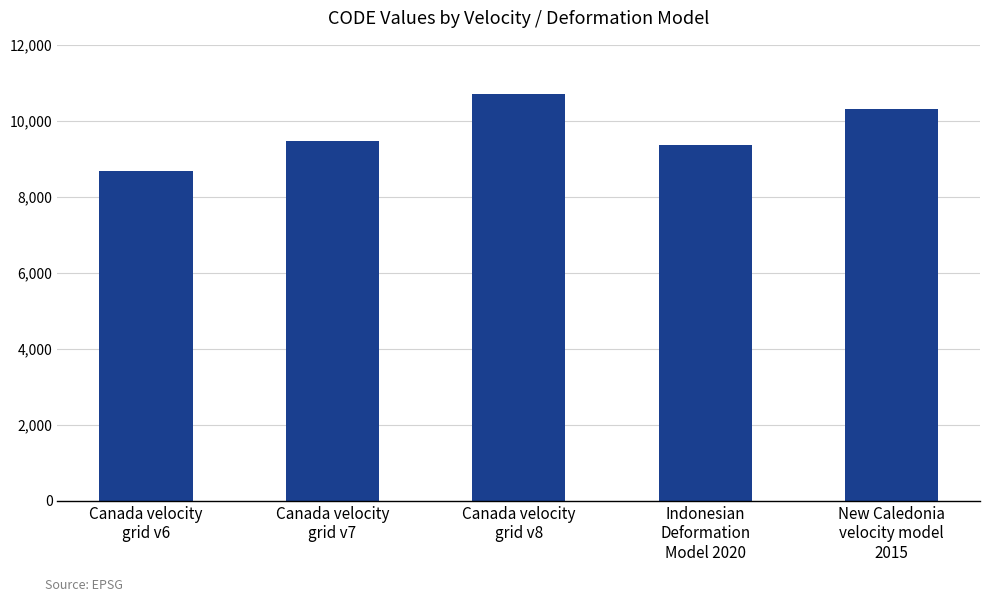

At which category does the chart reach its minimum across all series?

Canada velocity
grid v6